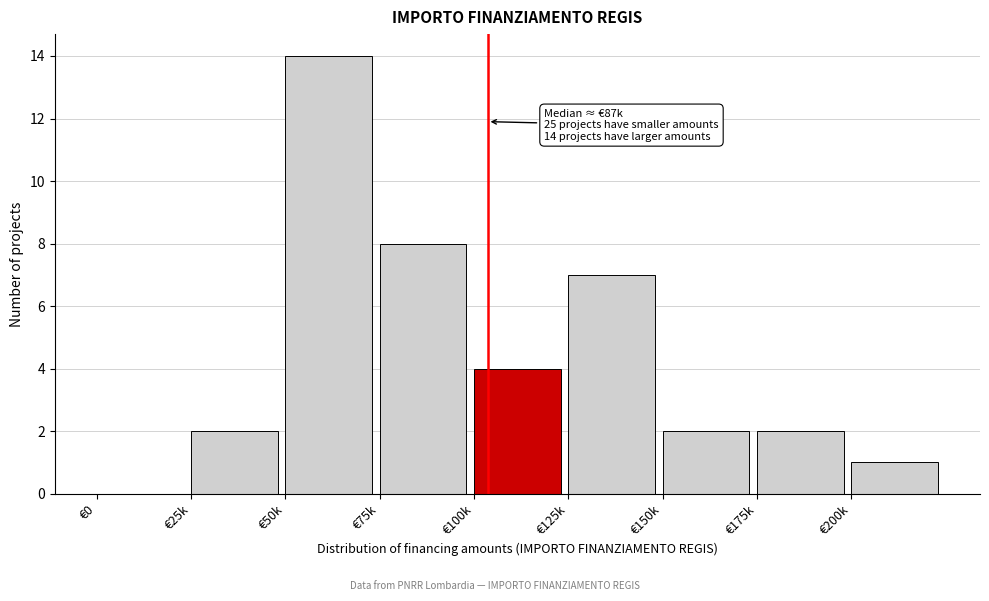

Reading left to right, extract all data points from this chart.

€0=0	€25k=2	€50k=14	€75k=8	€100k=4	€125k=7	€150k=2	€175k=2	€200k=1